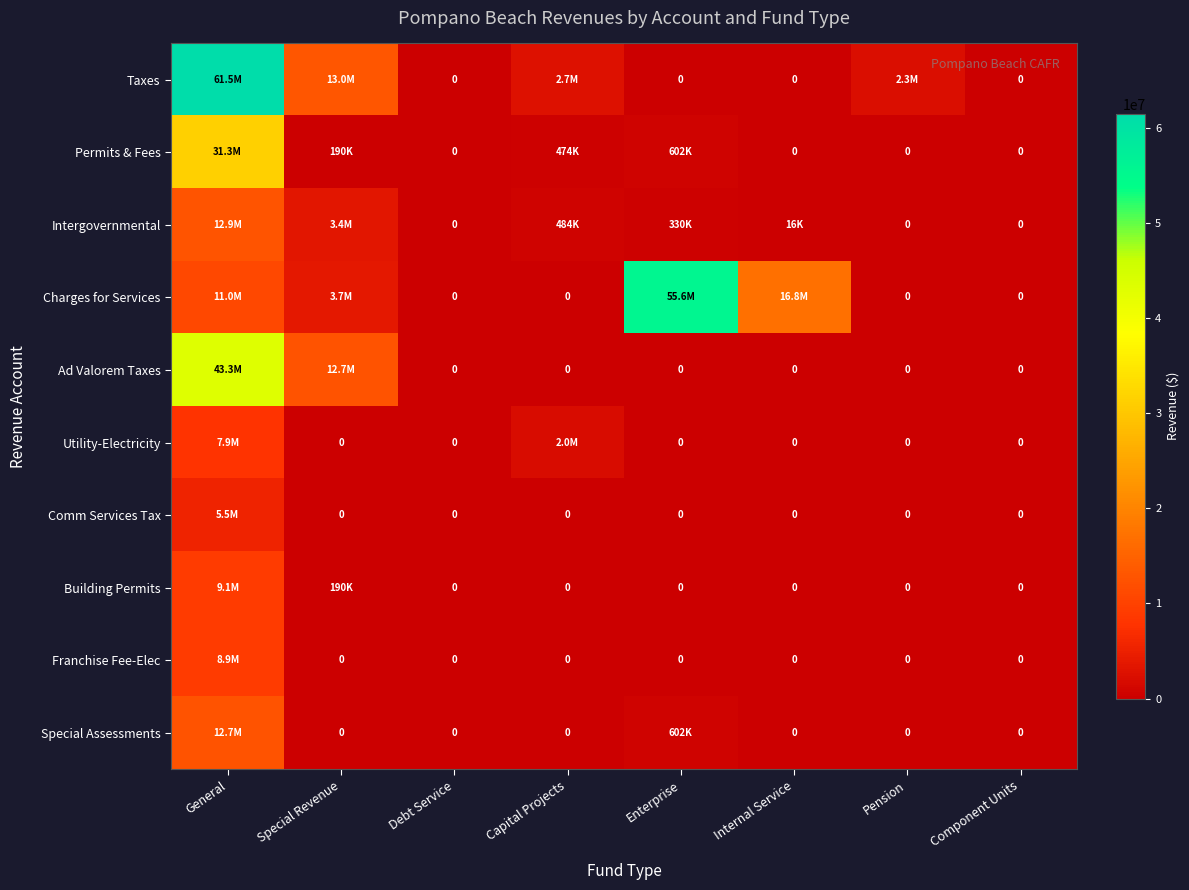

What is the difference between the second highest and second lowest values in the Utility-Electricity series?

1973679